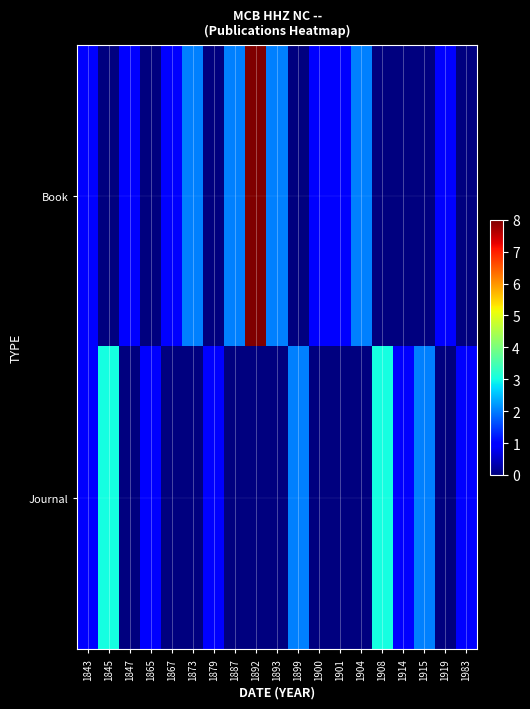

Rank the series by their average value, from lowest to highest.

Journal, Book